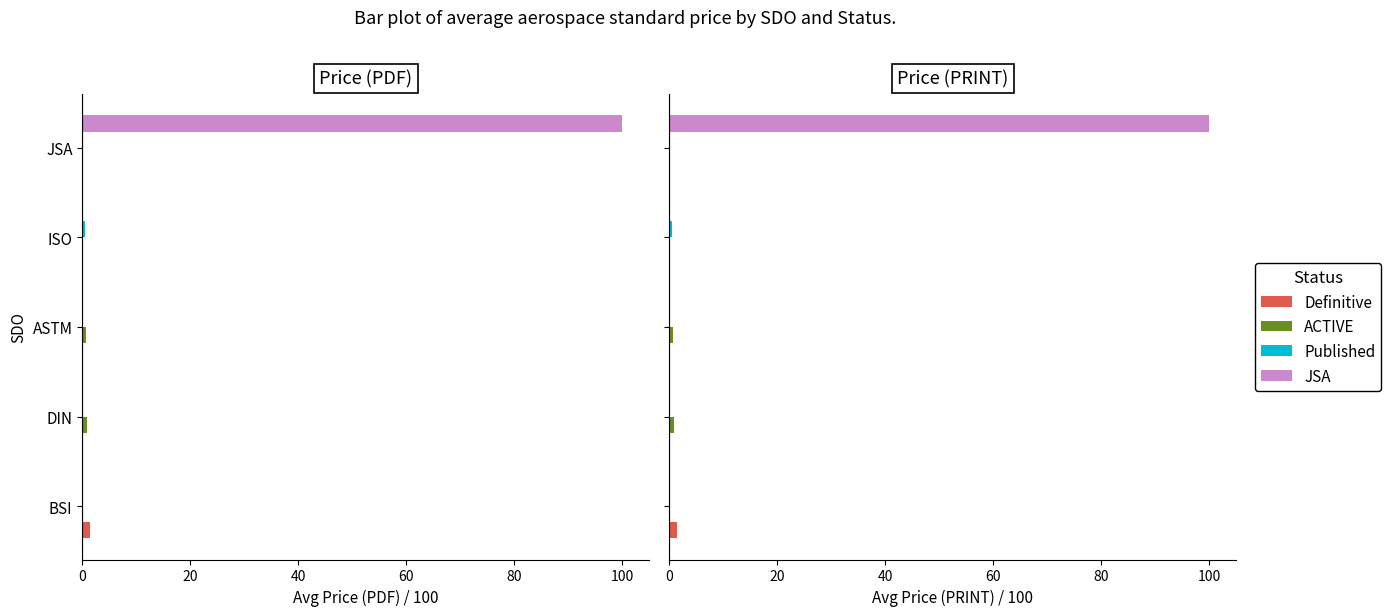

What is the difference between the highest and lowest values at ASTM?

0.6